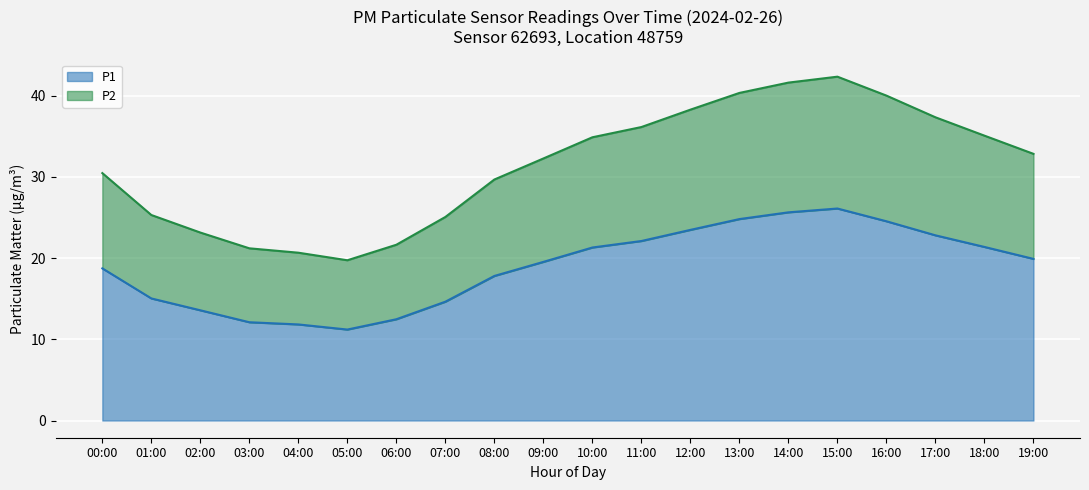

What is the difference between the P2 values at 10:00 and 12:00?

3.4